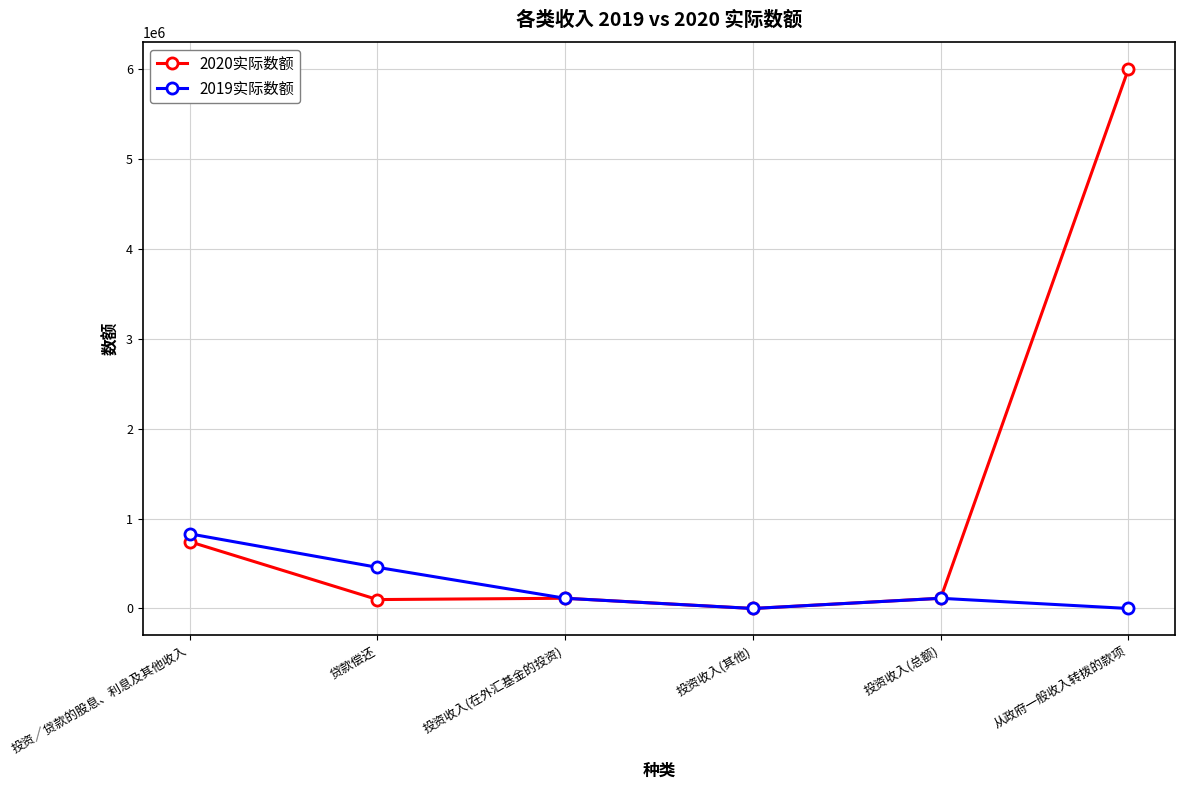

At which category is the sum across all series the highest?

从政府一般收入转拨的款项